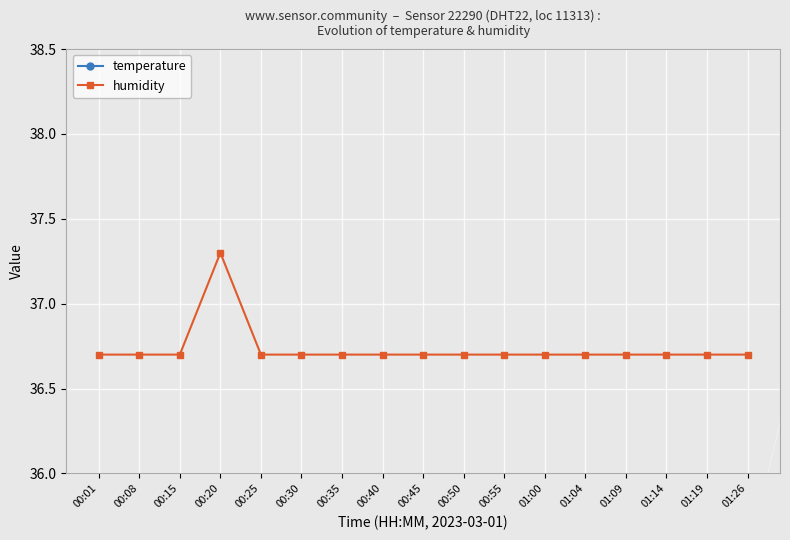

The value of humidity at 01:14 is 12.9. True or false?

False